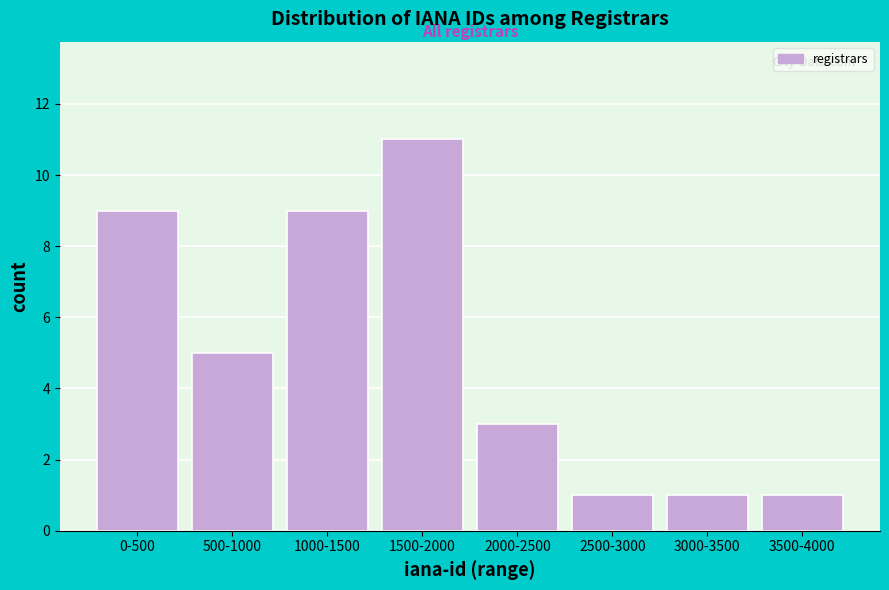

Reading left to right, what are all the values shown in this chart?

9	5	9	11	3	1	1	1